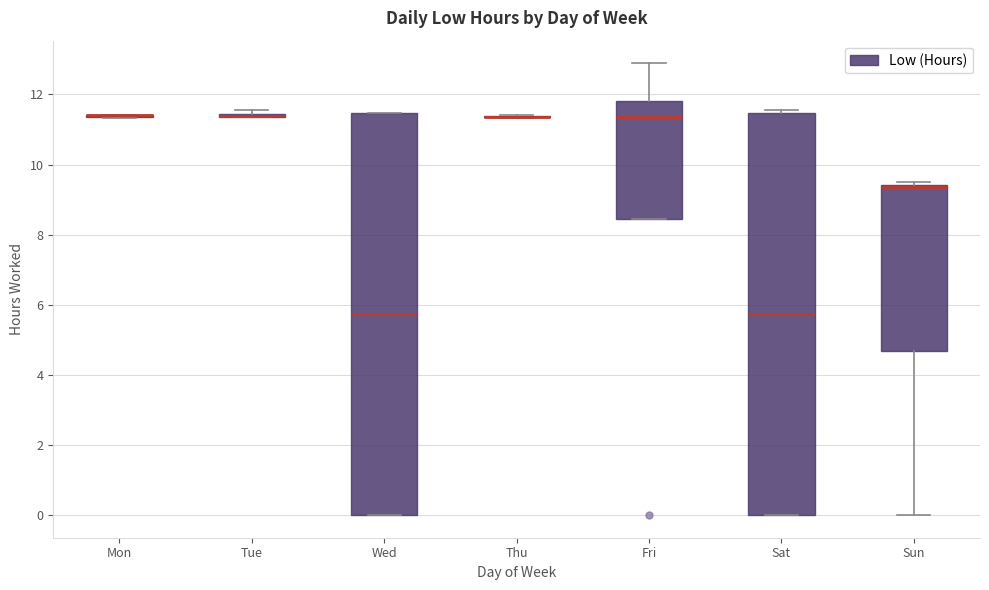

Reading left to right, read every box against the y-axis: the position of its median line, the range the box covers, and the ends of its whiskers. The values are not printed on the chart, so give them approximately, as read against the axis.

Mon: box collapsed to a line at 11.4, whiskers 11.4 to 11.4
Tue: box collapsed to a line at 11.4, whiskers 11.4 to 11.6
Wed: median 5.8, box 0.0 to 11.4, whiskers 0.0 to 11.4
Thu: box collapsed to a line at 11.4, whiskers 11.4 to 11.4
Fri: median 11.4, box 8.4 to 11.8, whiskers 8.4 to 12.8
Sat: median 5.8, box 0.0 to 11.4, whiskers 0.0 to 11.6
Sun: median 9.4 (just below the box's upper edge), box 4.6 to 9.4, whiskers 0.0 to 9.6